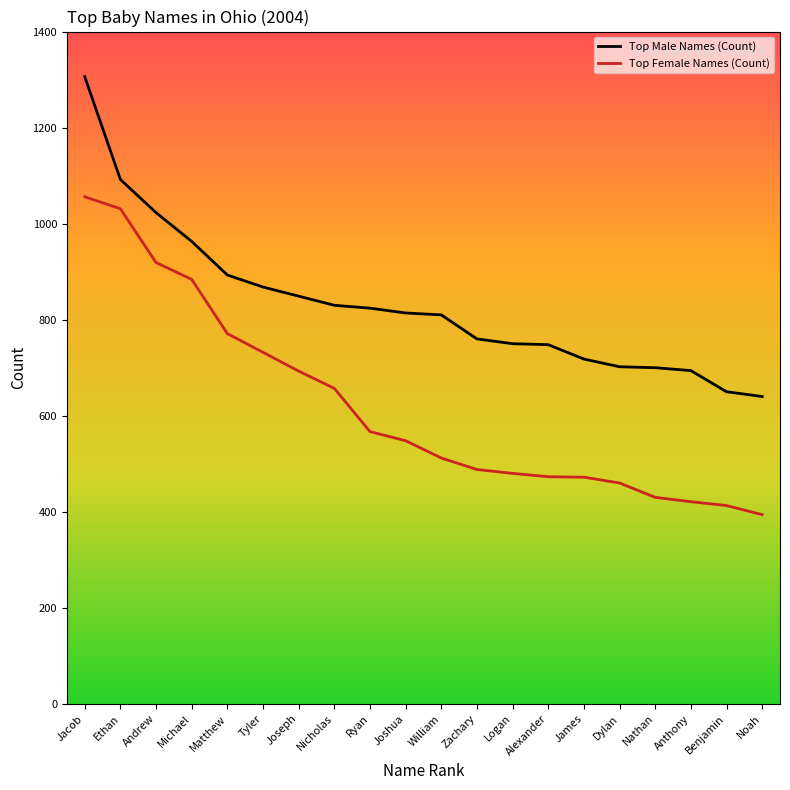

True or false: Top Female Names (Count) and Top Male Names (Count) cross at least once.

False